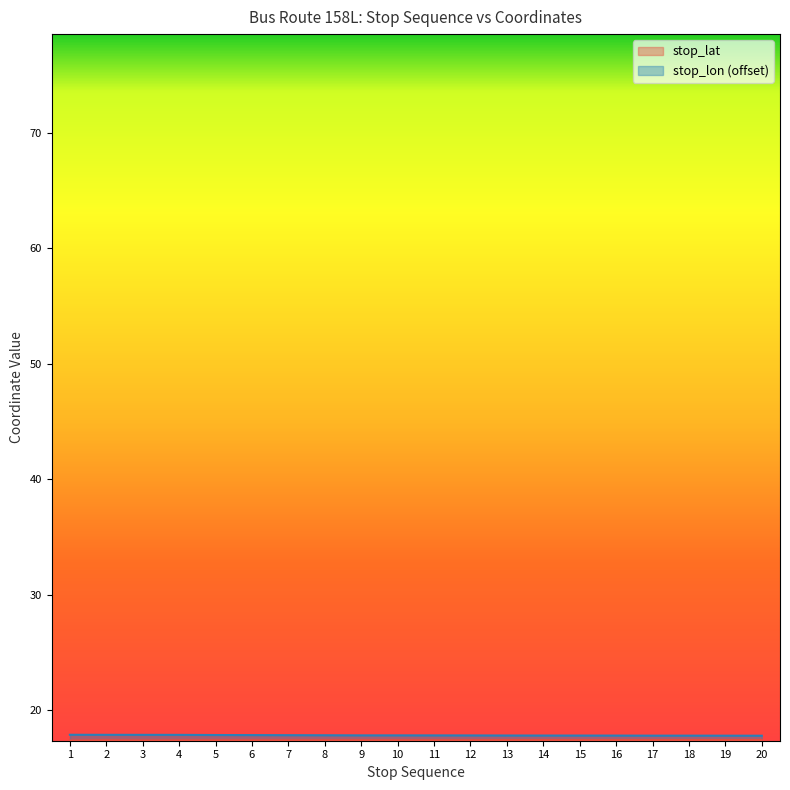

What is the sum of all stop_lat values?

347.5